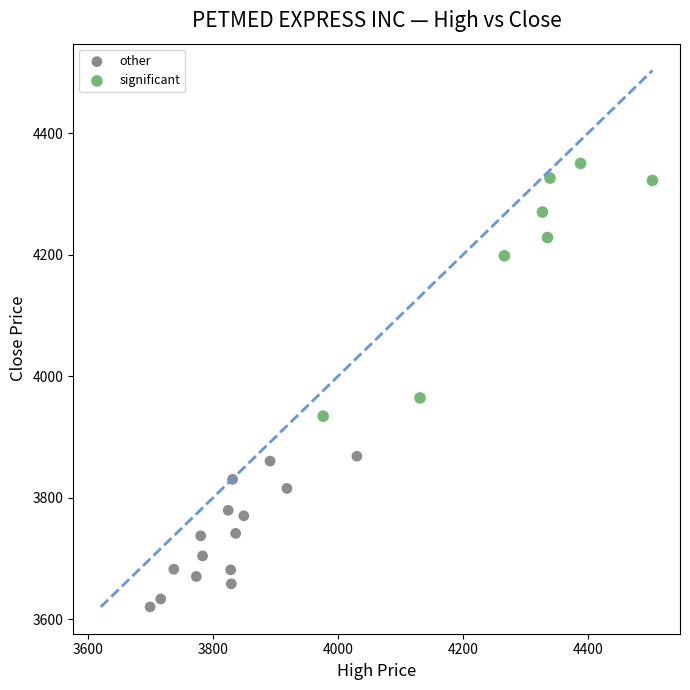

Which series has the widest spread of Y values?

significant